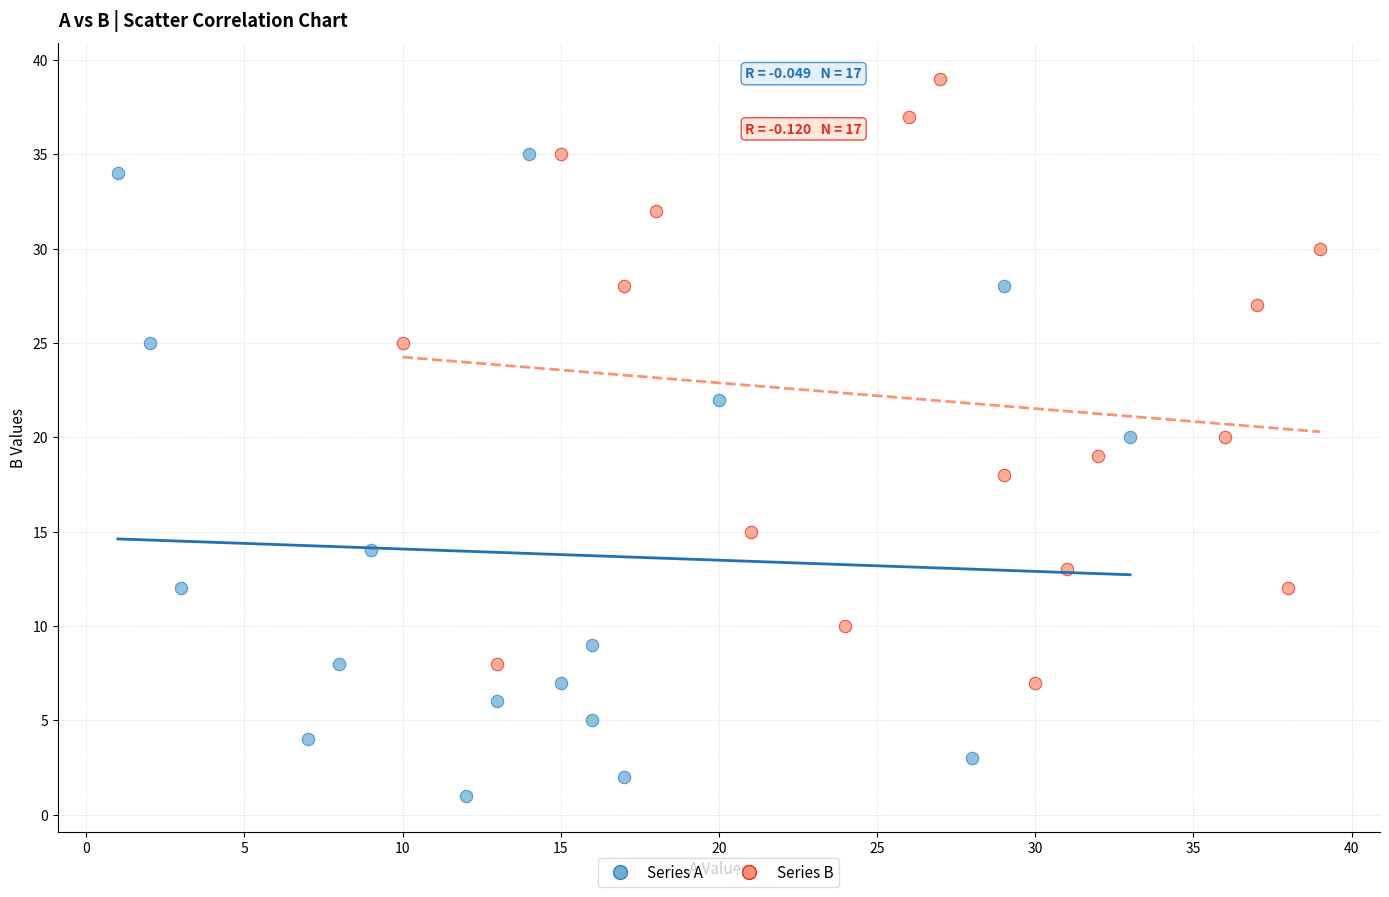

Which series has the largest Y range (max minus min)?

Series A